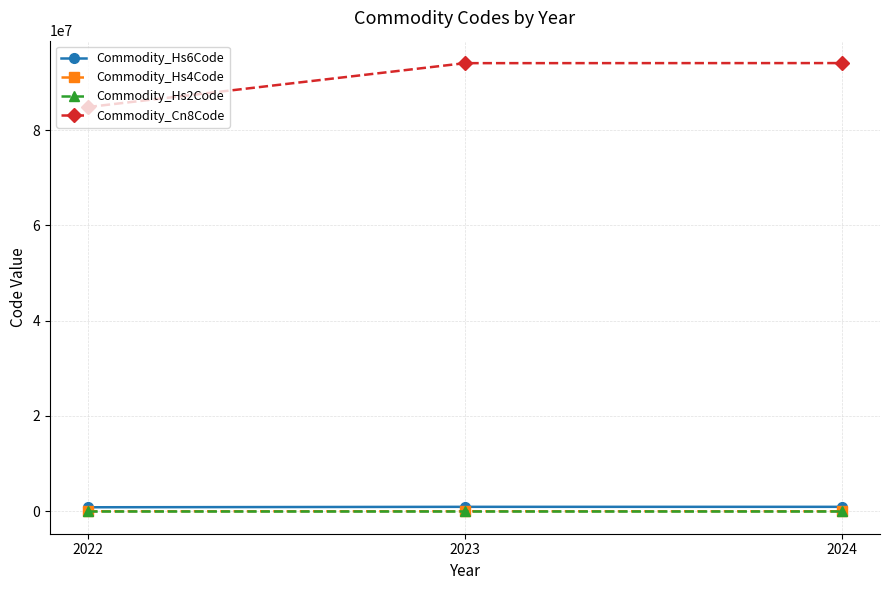

How many lines are shown in the chart?

4